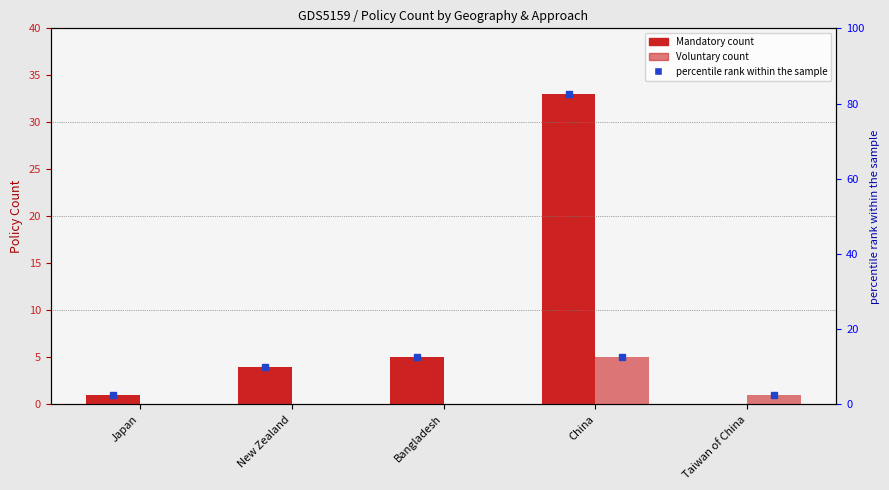

What position from the left is Taiwan of China?

5